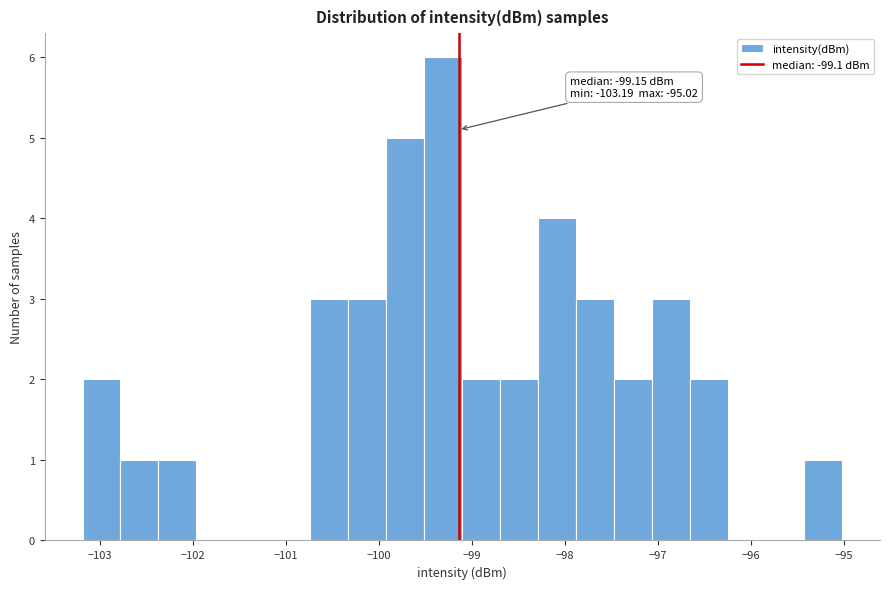

Over which range of the x-axis is the bar tallest?

-99.5 to -99.1